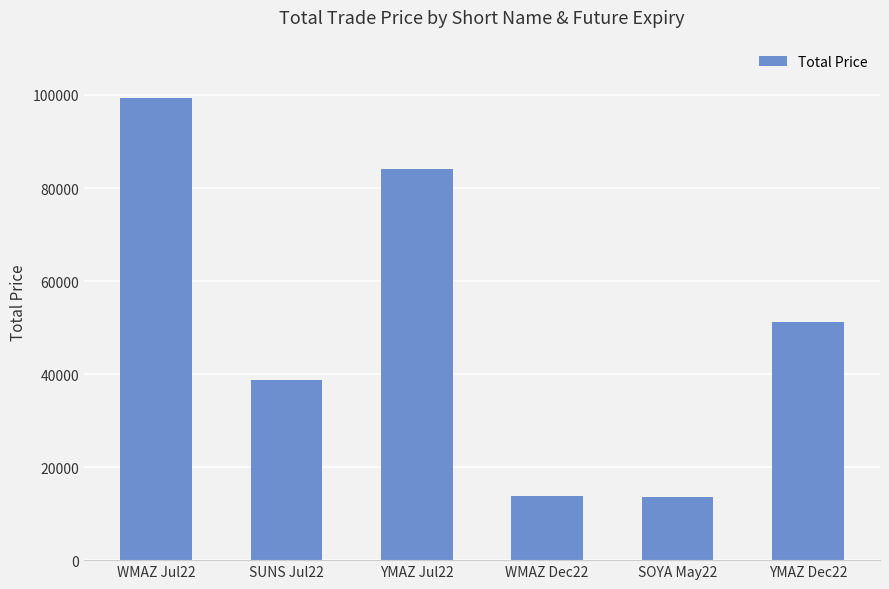

How many bars are there in total?

6